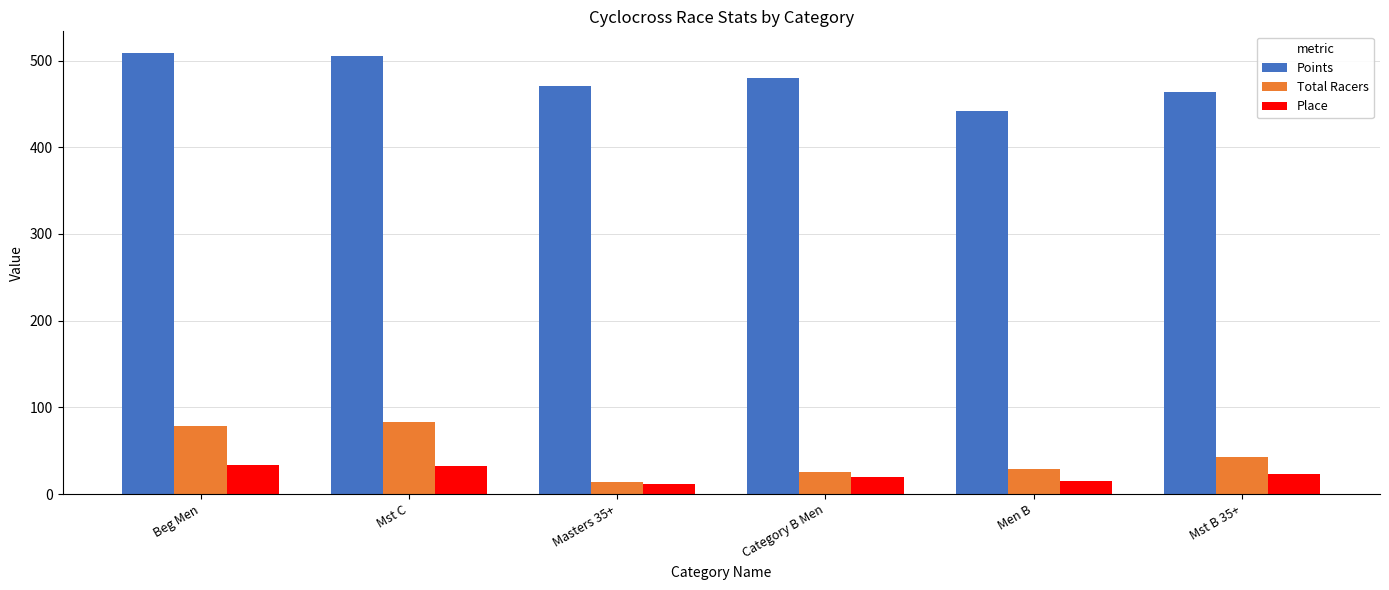

What is the greatest value displayed?

508.3